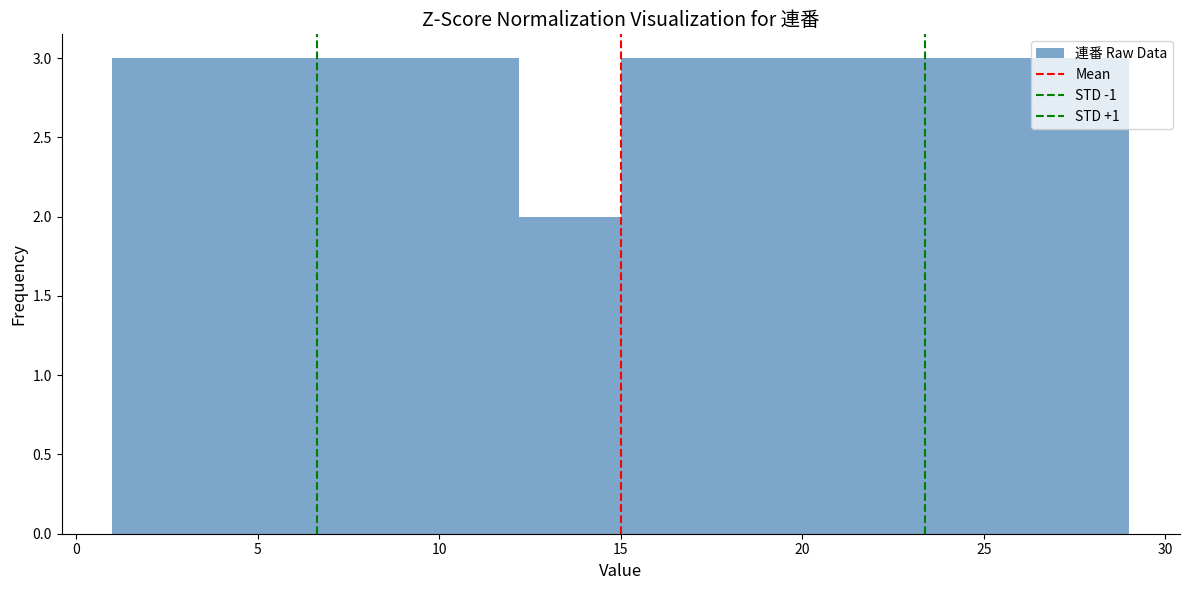

Reading left to right, transcribe this chart: for each bar, give the range it covers on the x-axis and its height. Neither the bar edges nor the heights are printed on the chart, so give them approximately, as read against the axes.

1.0 to 3.8: 3
3.8 to 6.6: 3
6.6 to 9.4: 3
9.4 to 12.2: 3
12.2 to 15.0: 2
15.0 to 17.8: 3
17.8 to 20.6: 3
20.6 to 23.4: 3
23.4 to 26.2: 3
26.2 to 29.0: 3